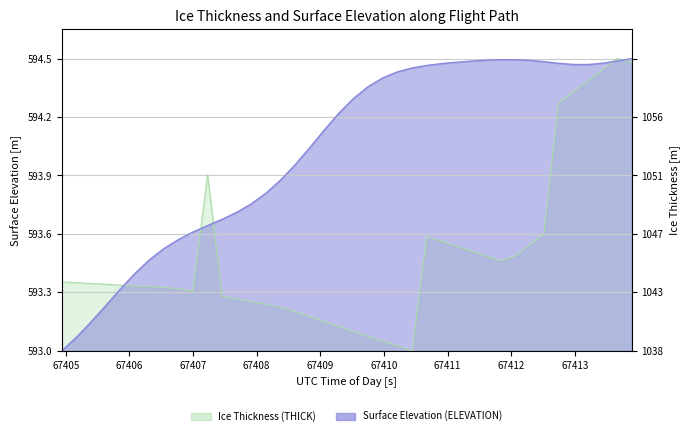

How many times do ELEVATION and THICK cross each other?

5